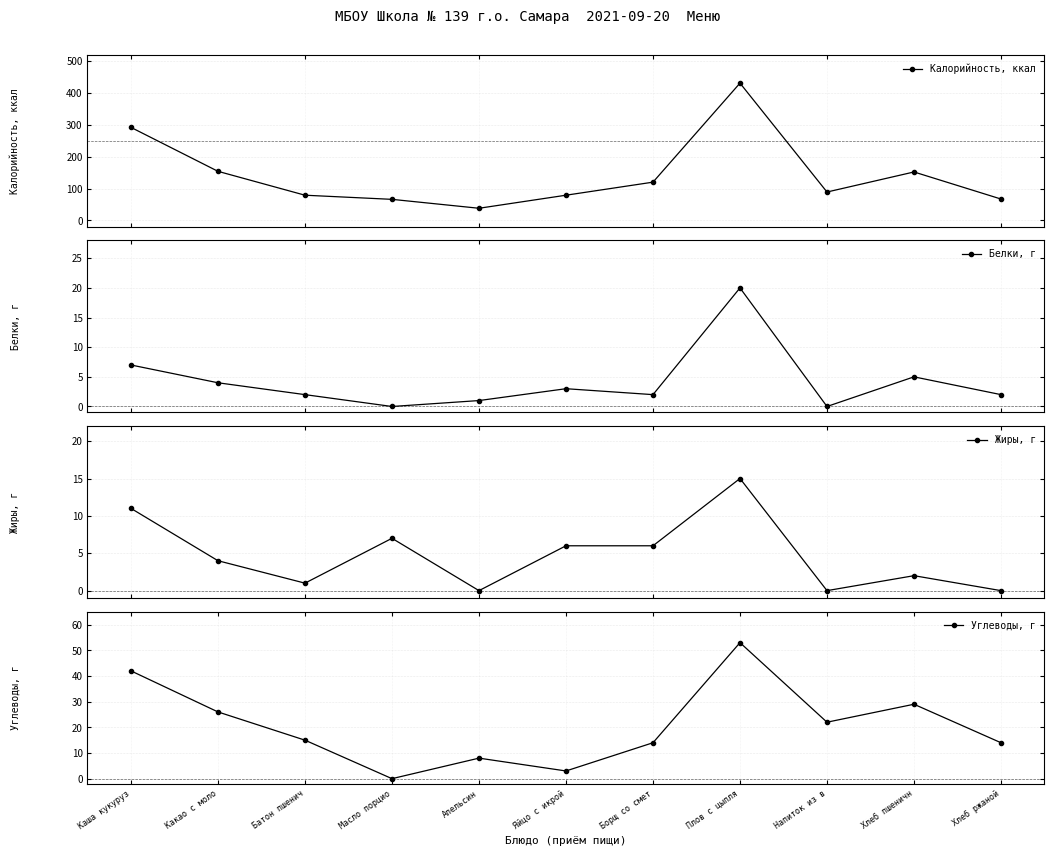

Reading left to right, extract all data points from this chart.

Калорийность, ккал: 292	154	79	66	38	79	120	431	89	152	67
Белки, г: 7	4	2	0	1	3	2	20	0	5	2
Жиры, г: 11	4	1	7	0	6	6	15	0	2	0
Углеводы, г: 42	26	15	0	8	3	14	53	22	29	14